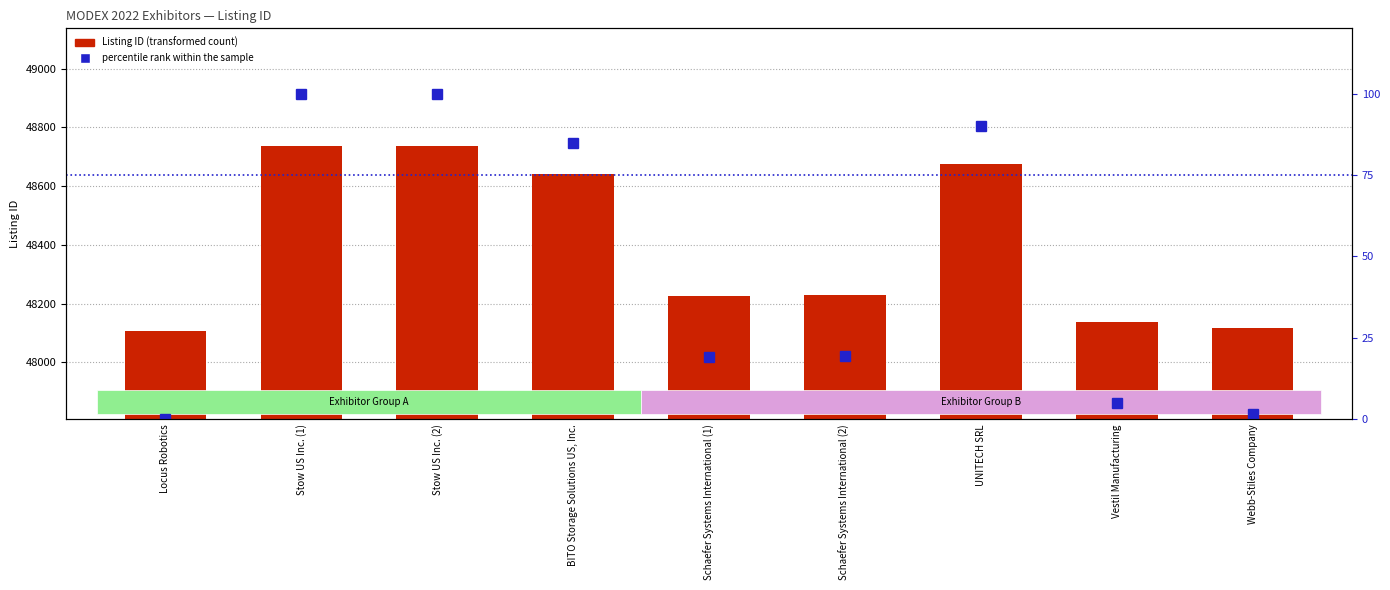

Are the bars horizontal?

No